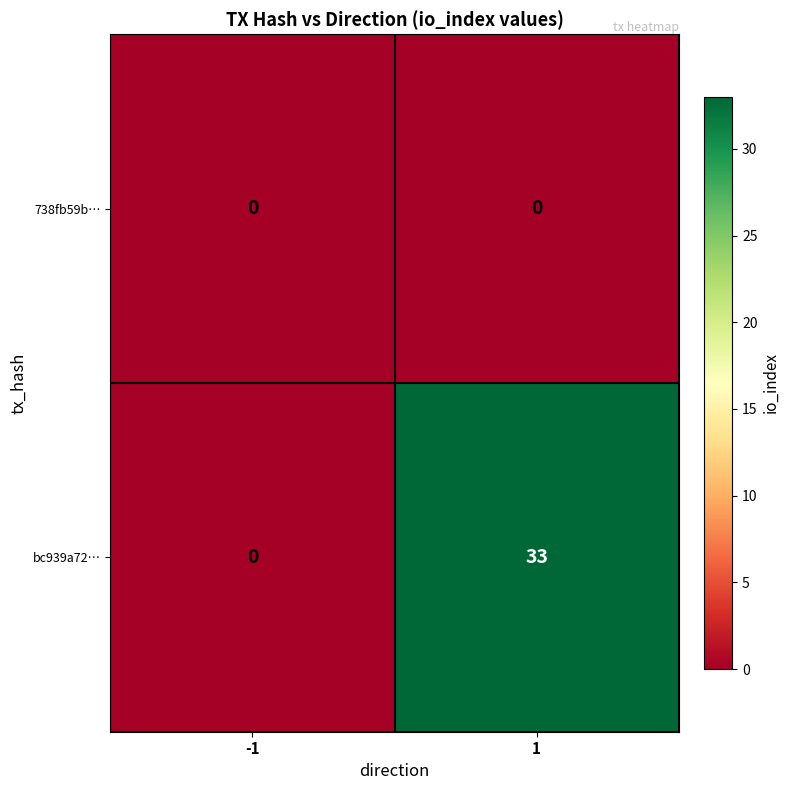

Rank the series by their maximum value, from highest to lowest.

bc939a72…, 738fb59b…